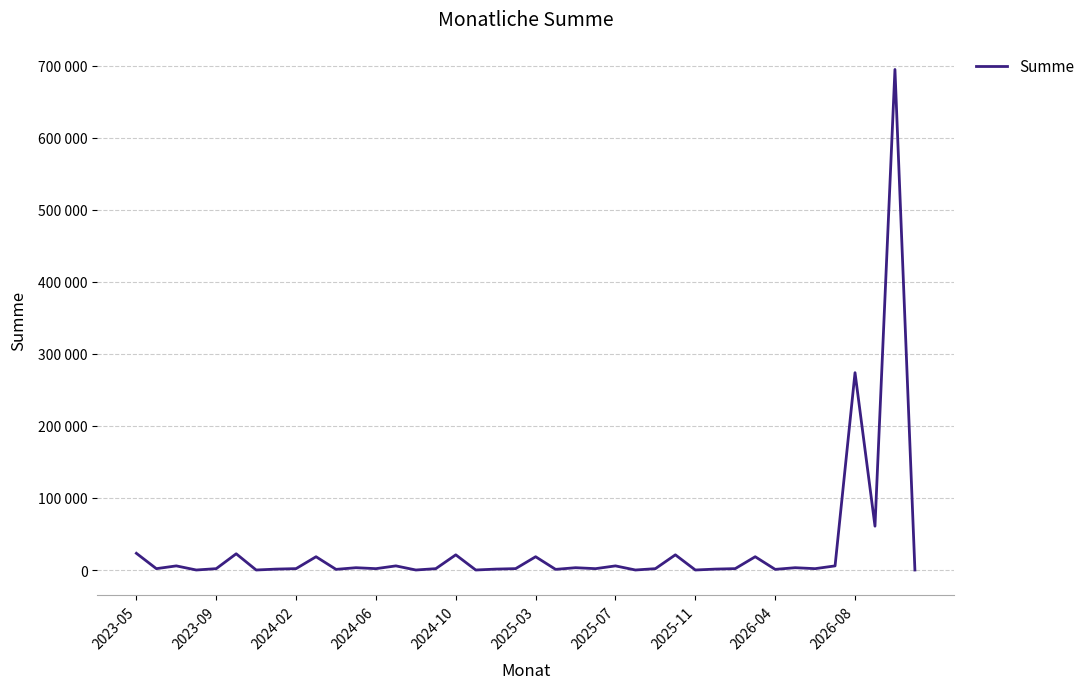

At which category does the chart reach its peak across all series?

38